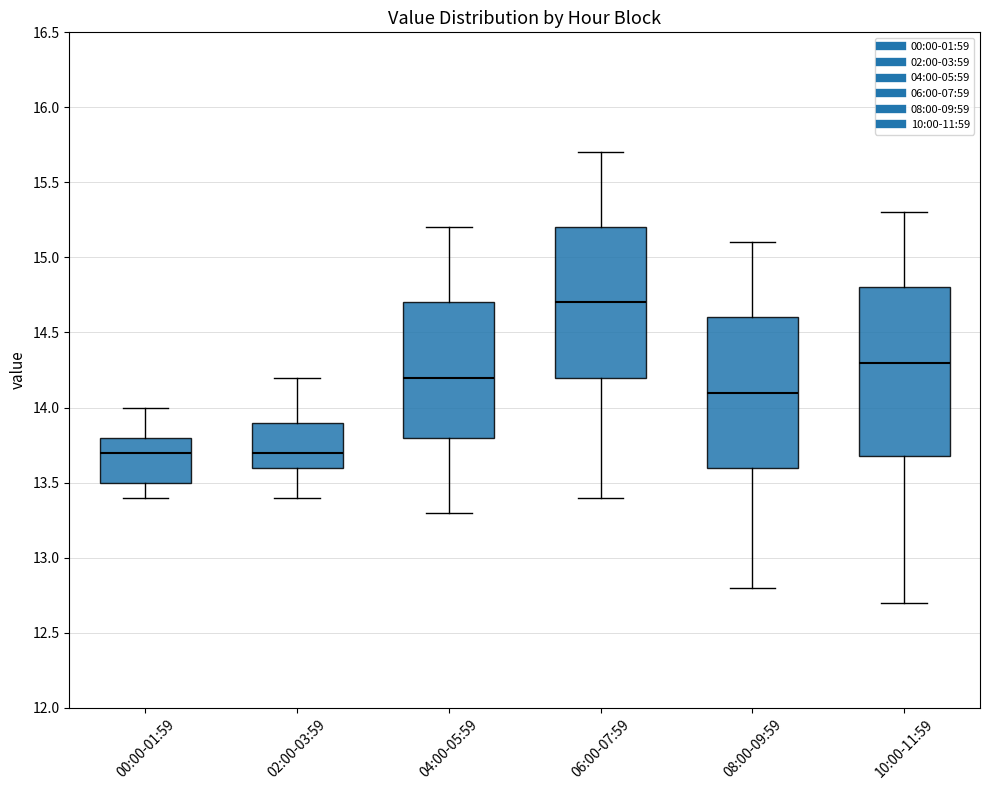

Where is the lower edge of the box for 02:00-03:59 on the y-axis? The values are not printed on the chart, so give them approximately, as read against the axis.

13.6